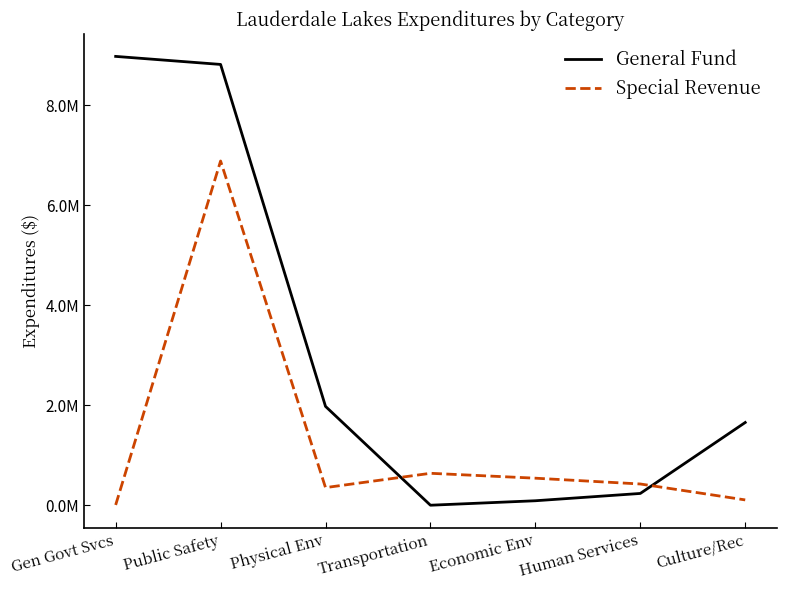

Which label corresponds to the largest value in the chart?

Gen Govt Svcs